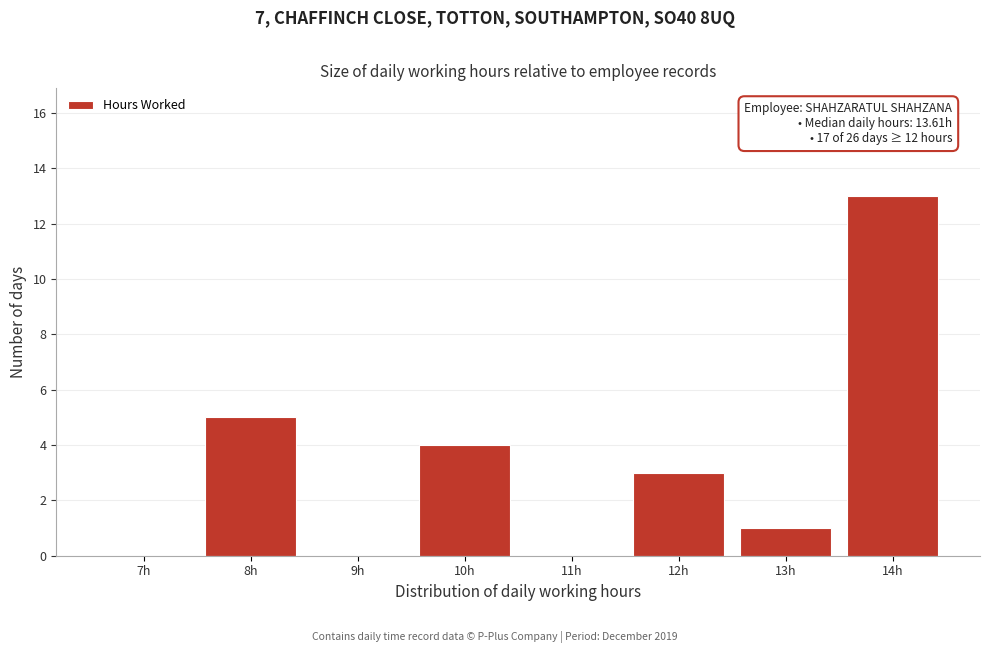

Reading left to right, what are all the values shown in this chart?

7h=0	8h=5	9h=0	10h=4	11h=0	12h=3	13h=1	14h=13